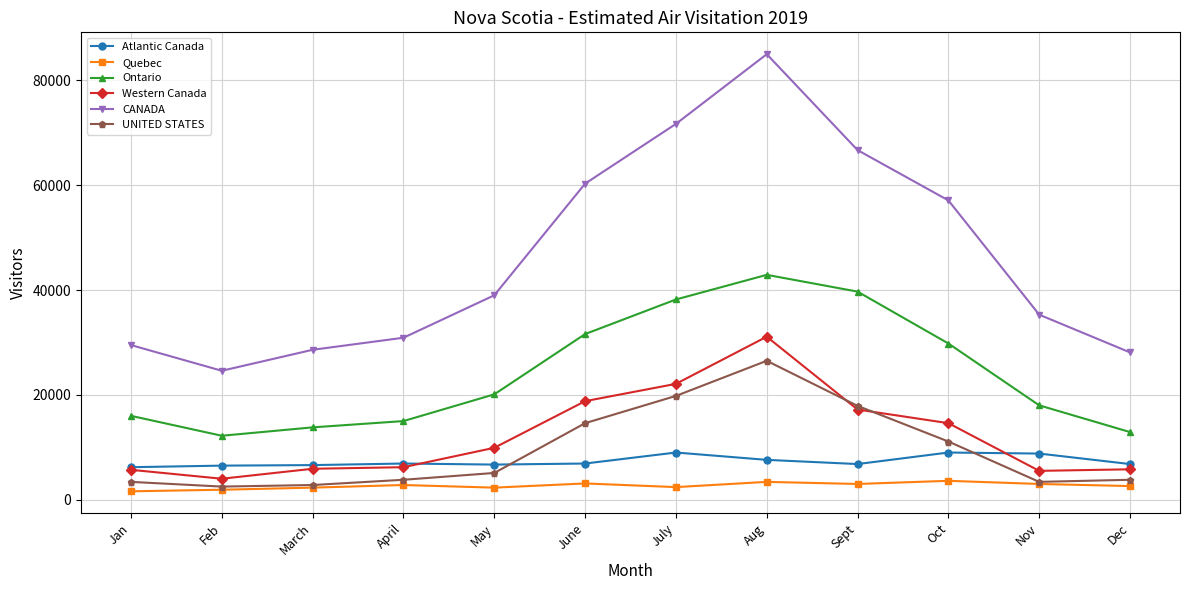

What is the label of the 10th point from the left?

Oct